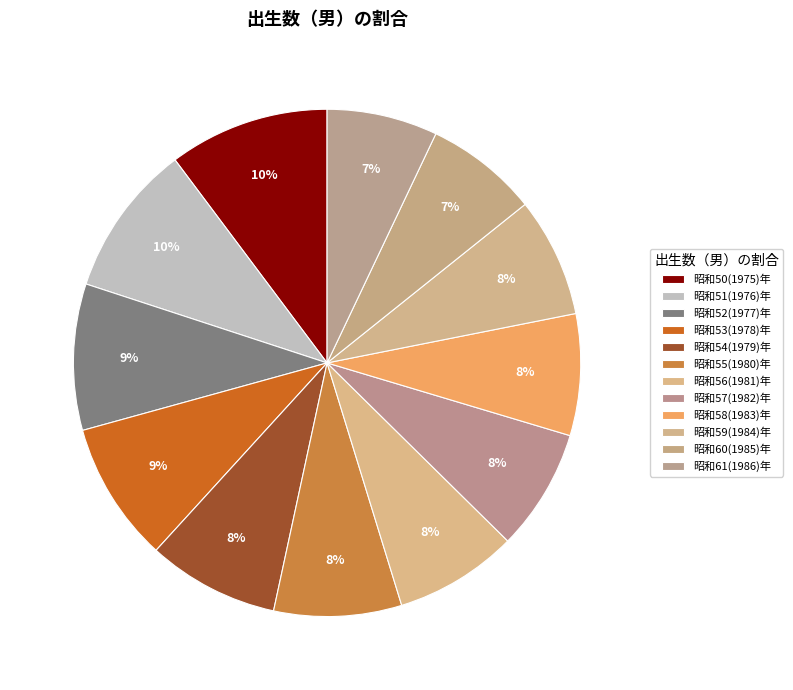

How many slices are in this pie chart?

12